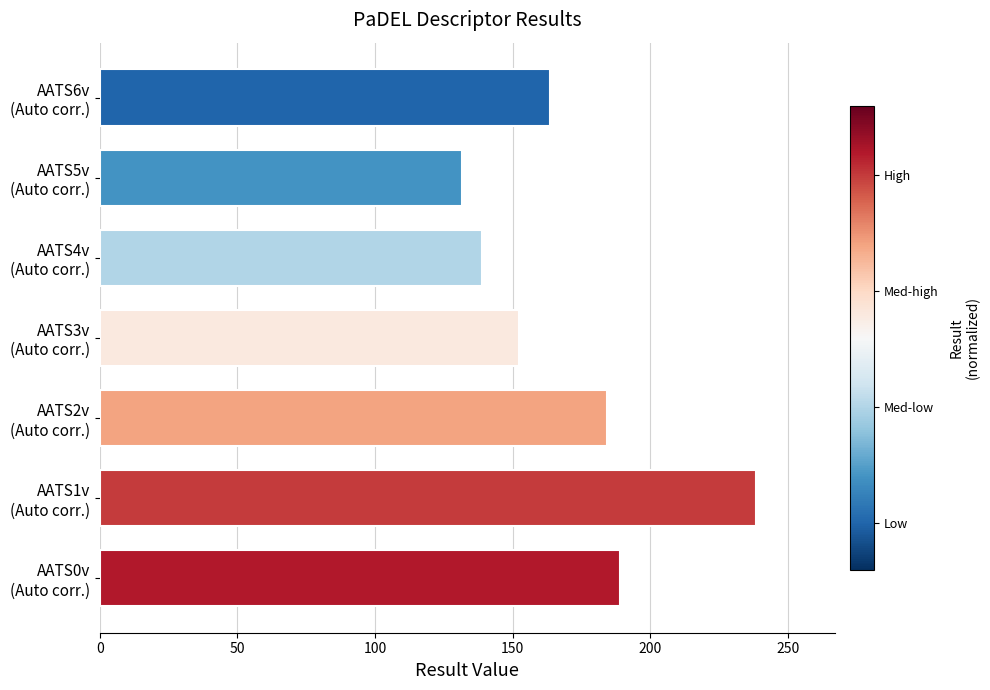

Reading bottom to top, list all the values displayed in this chart.

188.8	238.5	184.3	152.1	138.8	131.6	163.6